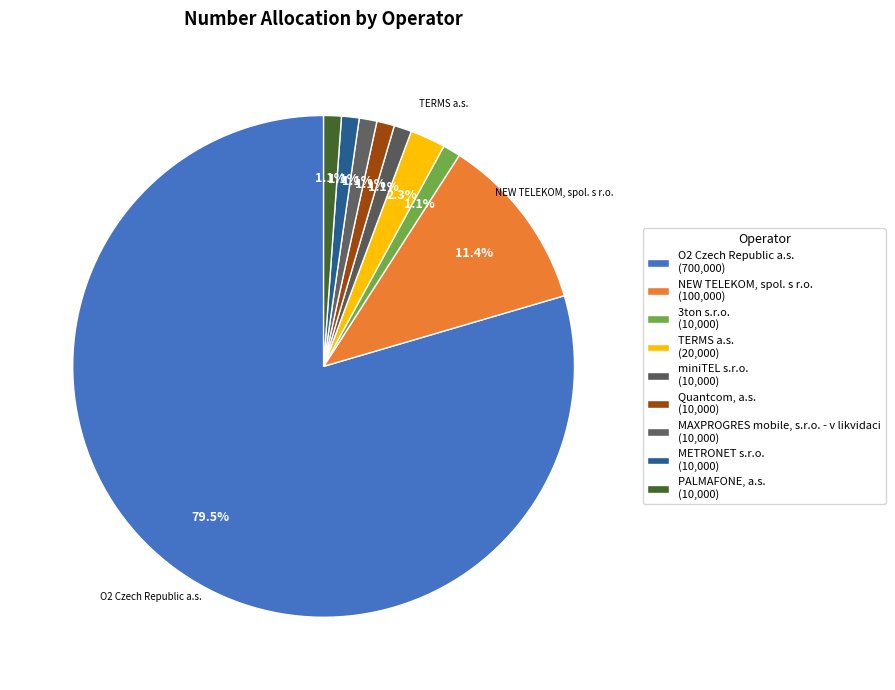

Count the number of slices in the pie.

9